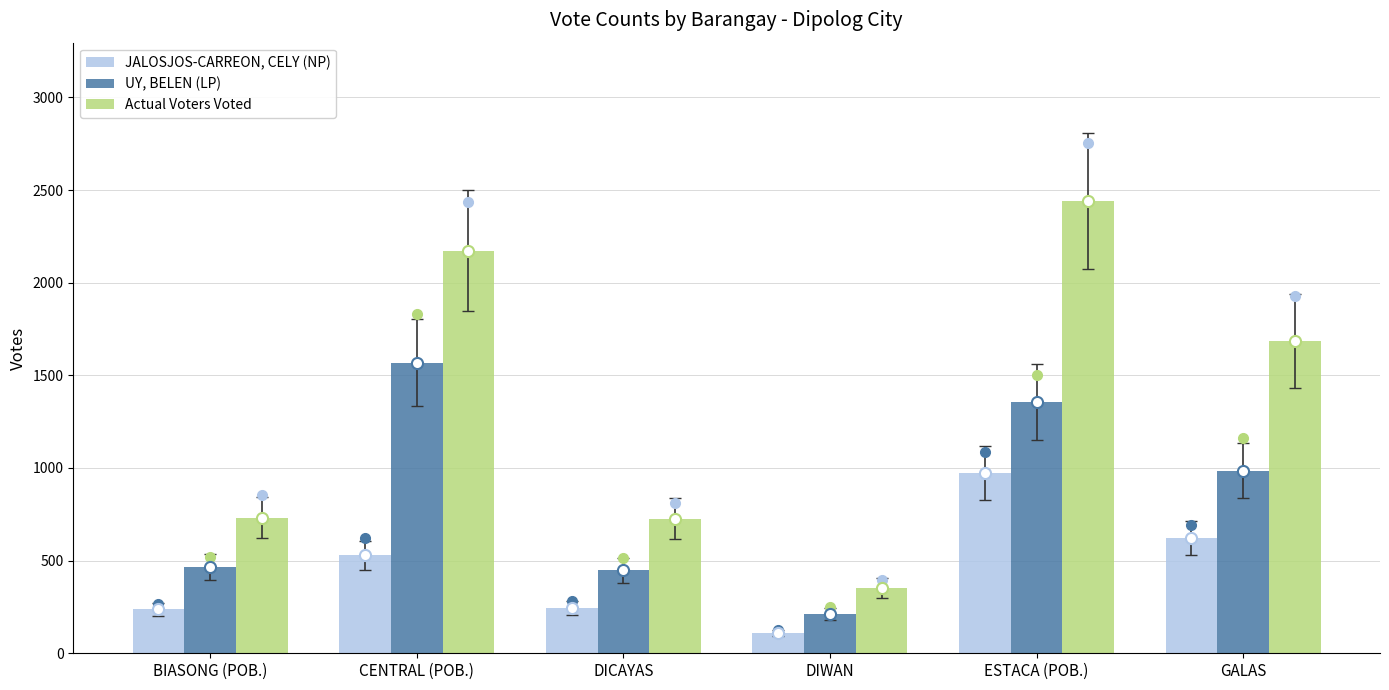

What is the average value of the Actual Voters Voted series?

1352